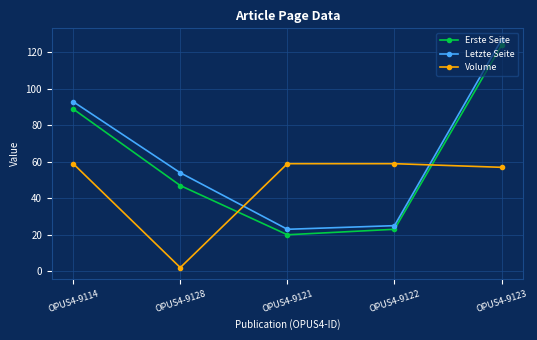

Is the value of Erste Seite at OPUS4-9114 greater than the value of Letzte Seite at OPUS4-9122?

Yes